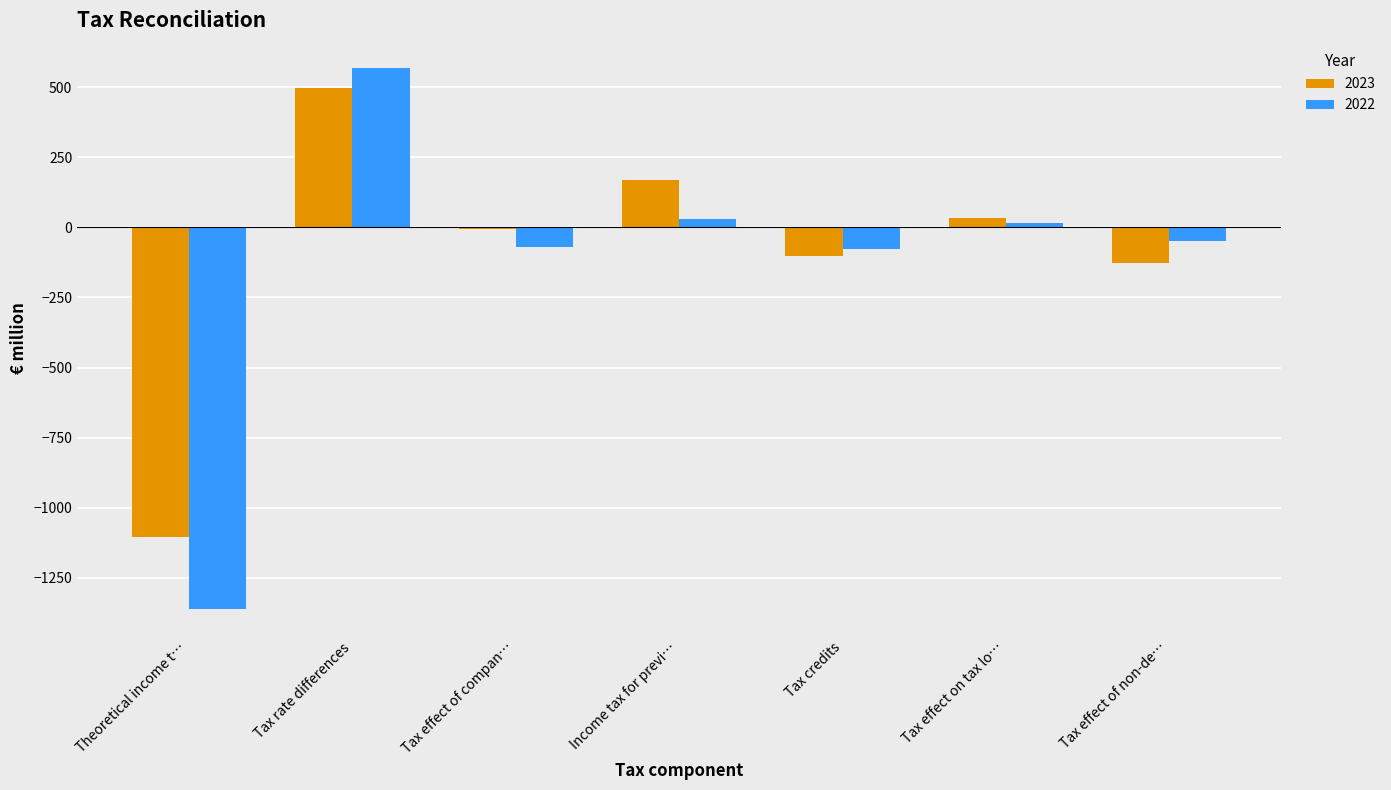

At which category does the chart reach its peak across all series?

Tax rate differences